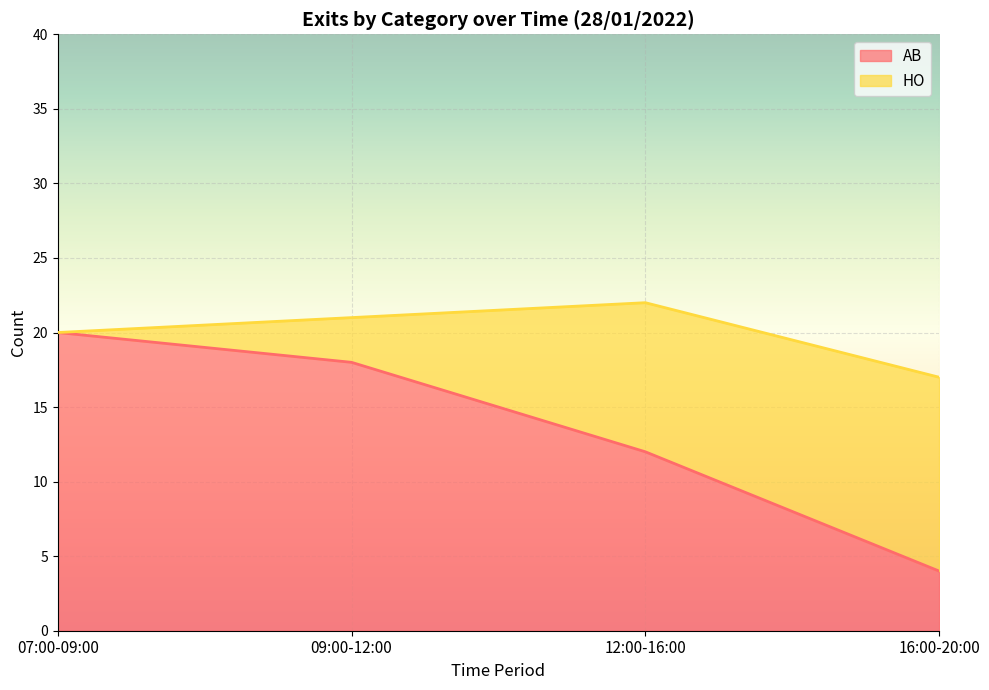

Rank the categories by value from highest to lowest.

07:00-09:00, 09:00-12:00, 12:00-16:00, 16:00-20:00